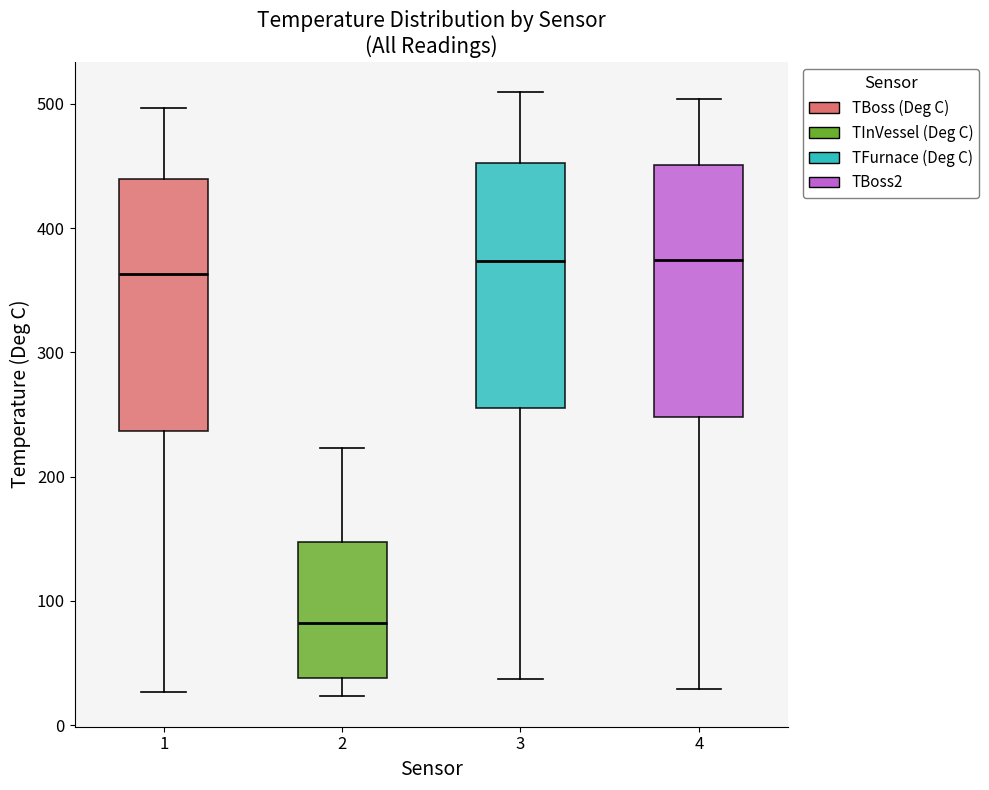

Where does the lower whisker of the box at x = 2 end on the y-axis? The values are not printed on the chart, so give them approximately, as read against the axis.

20